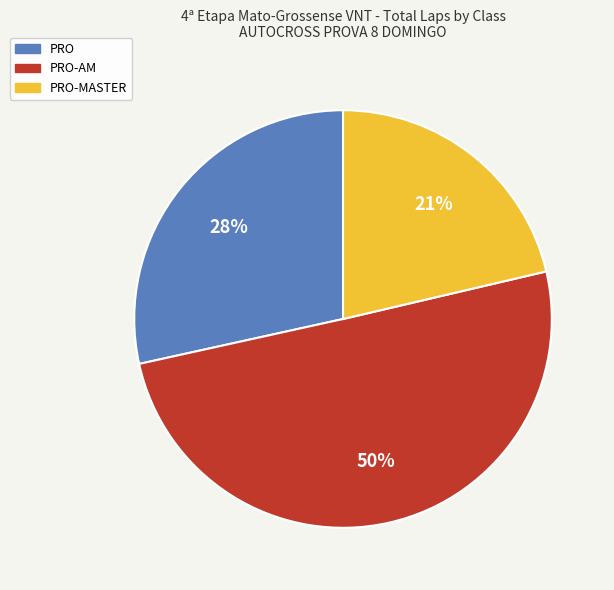

To the nearest percent, what is the average slice percentage?

33%